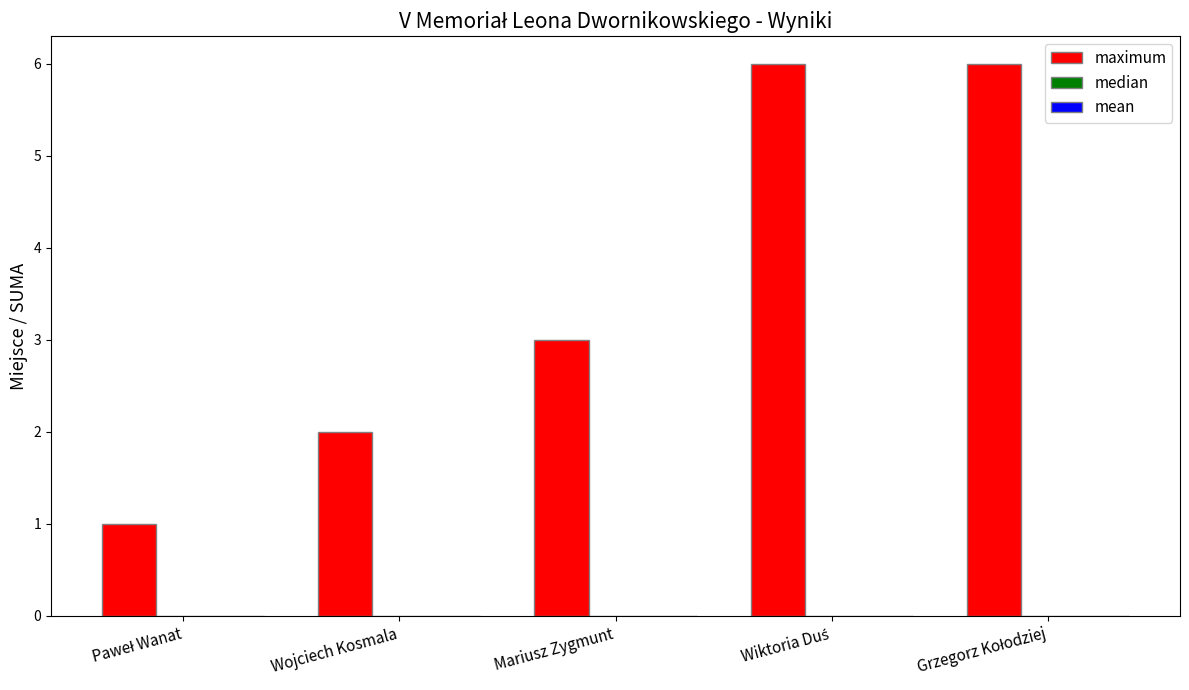

The chart shows a value of 3 at Mariusz Zygmunt. True or false?

True